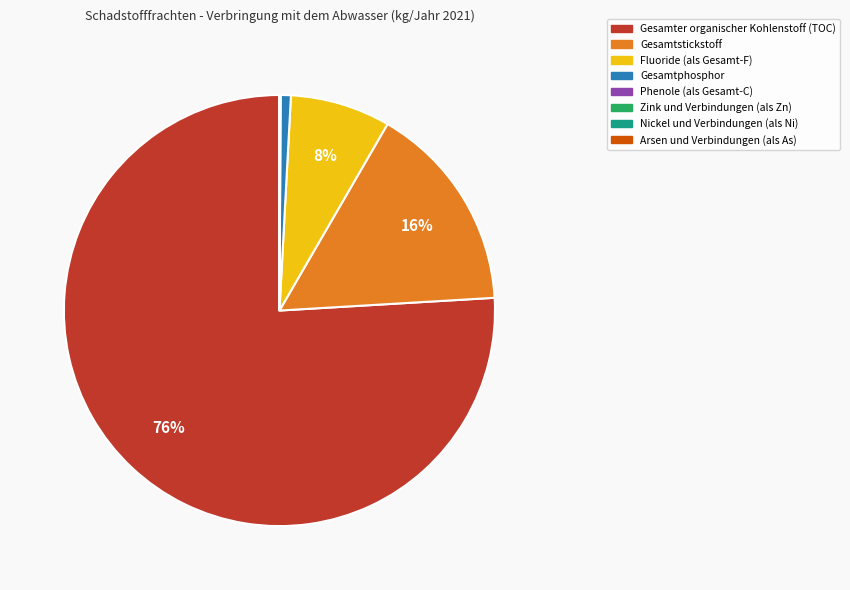

Is there a majority slice in this chart?

Yes